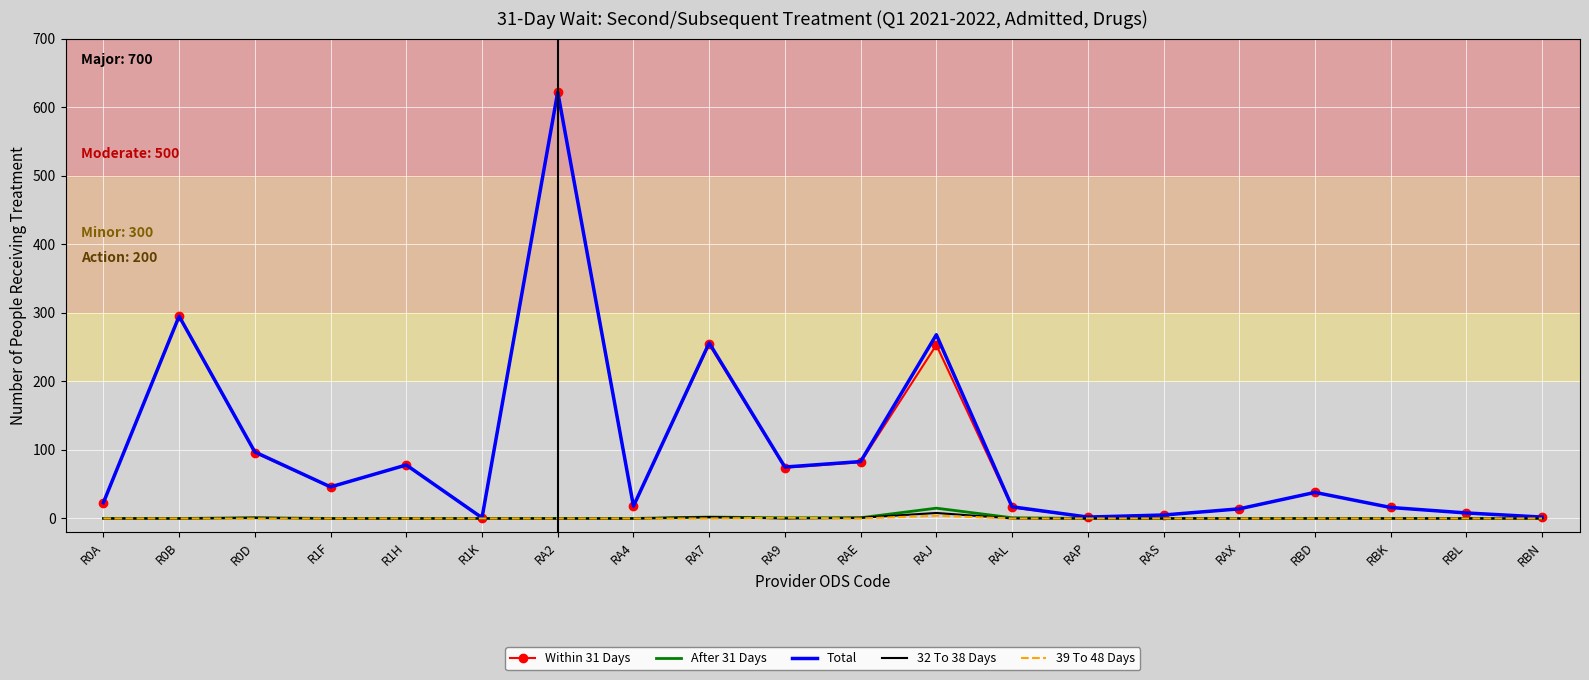

True or false: Total has a value of 47 at RA9.

False